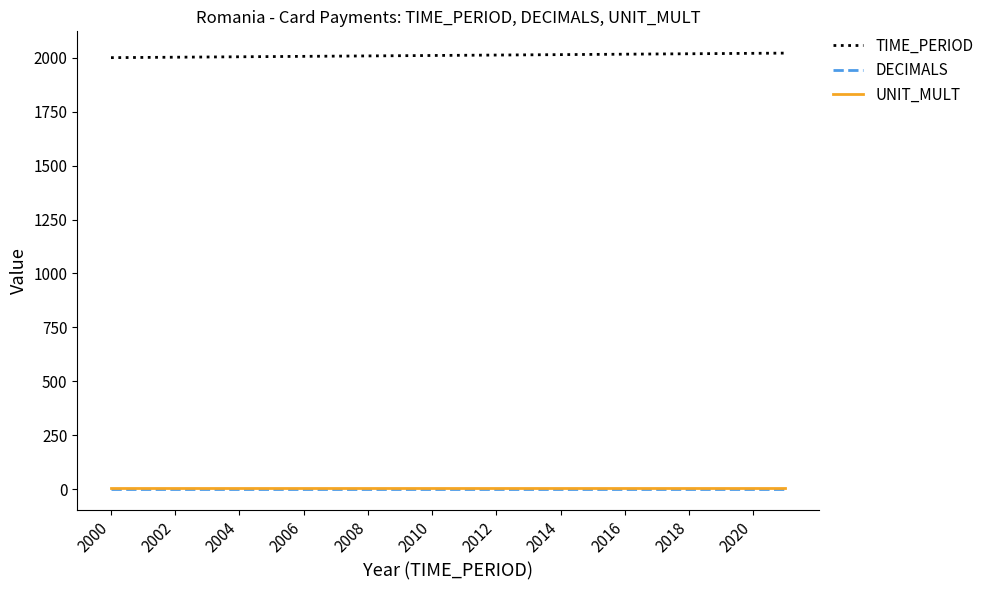

Does the chart display data point markers on the line(s)?

No